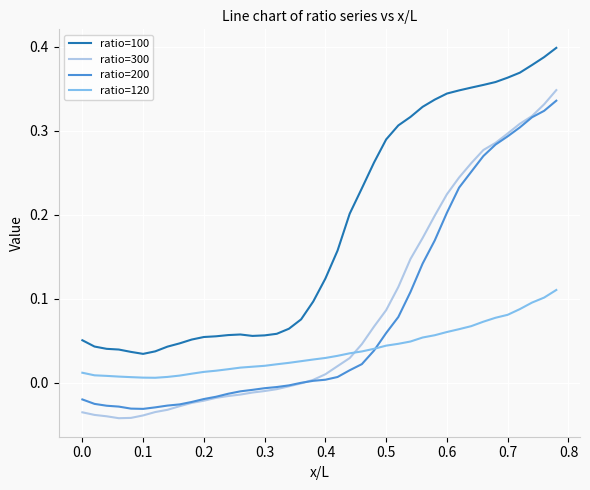

Which series has the widest spread of values?

ratio=300